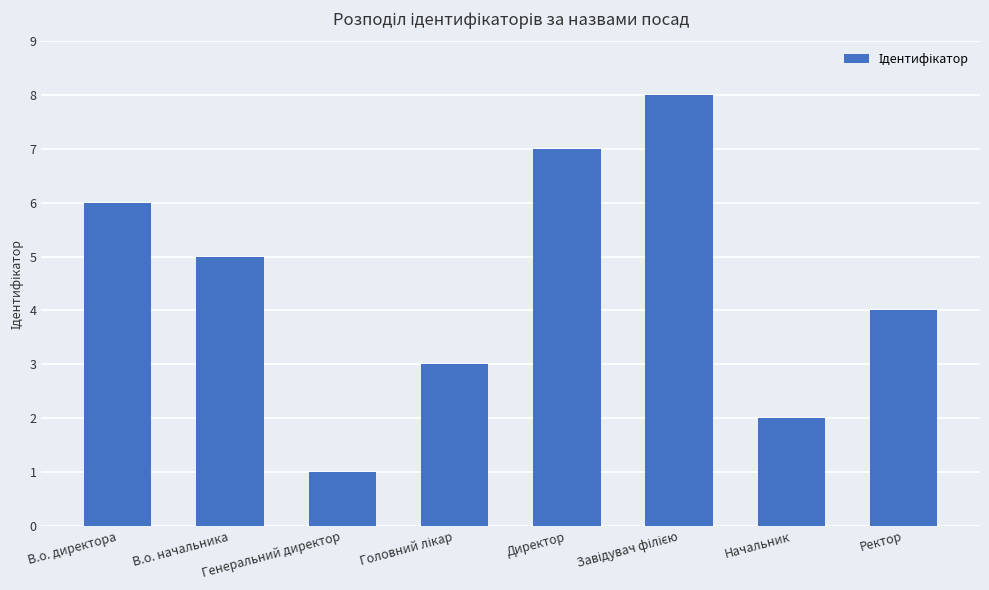

How many distinct data groups are displayed?

1